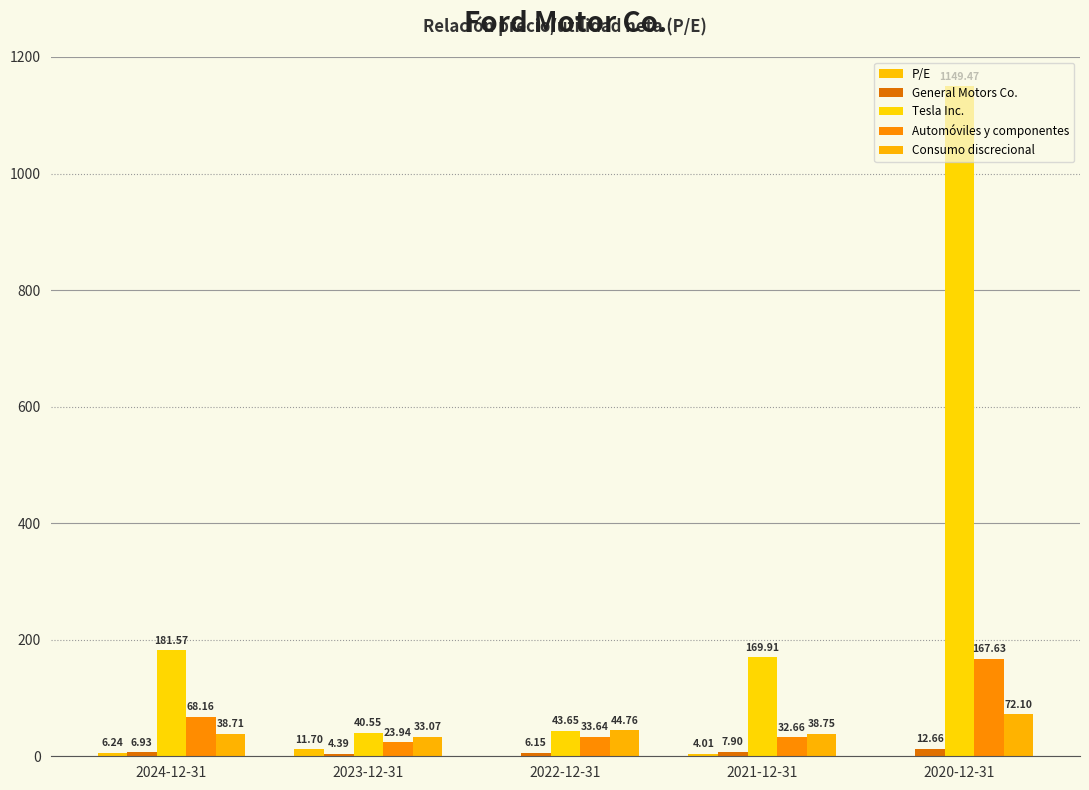

Rank the categories by Consumo discrecional value from highest to lowest.

2020-12-31, 2022-12-31, 2021-12-31, 2024-12-31, 2023-12-31